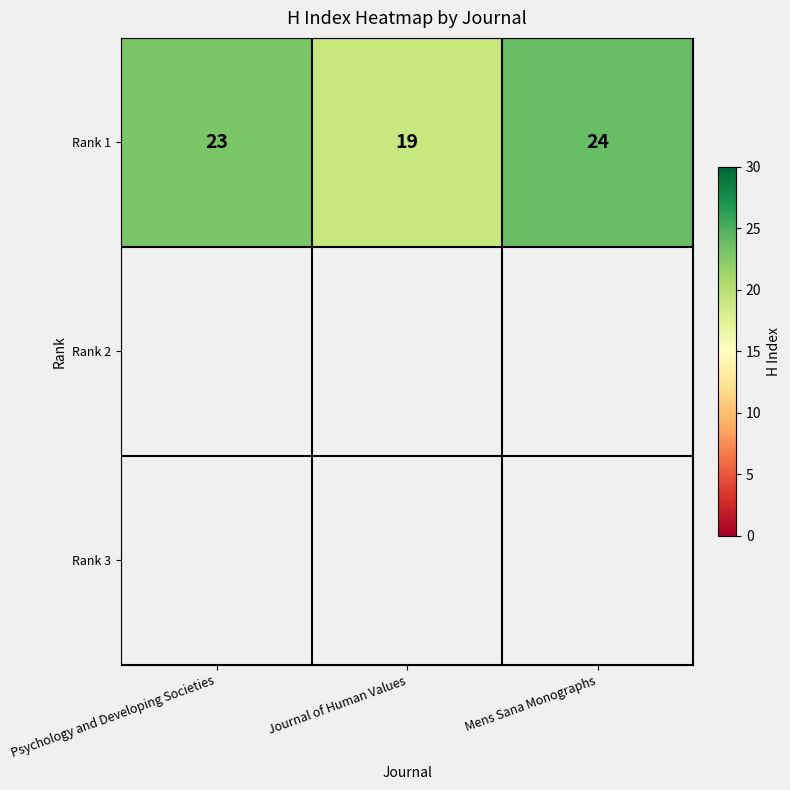

What is the difference between the maximum and minimum values?

5